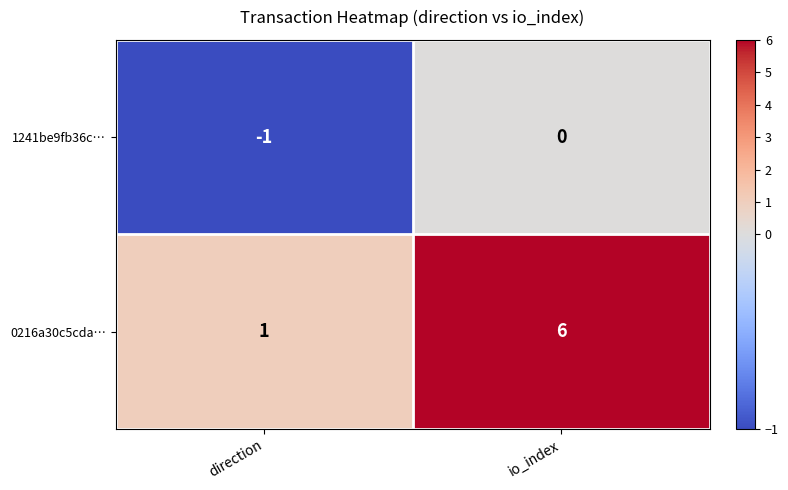

Where is 1241be9fb36c… nearest to the value 0?

io_index